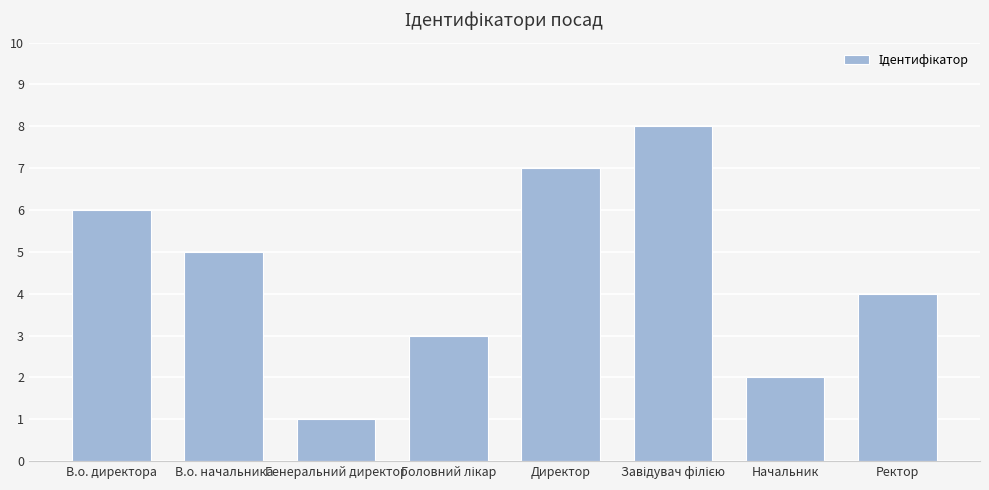

What is the difference between the values at В.о. начальника and Начальник?

3